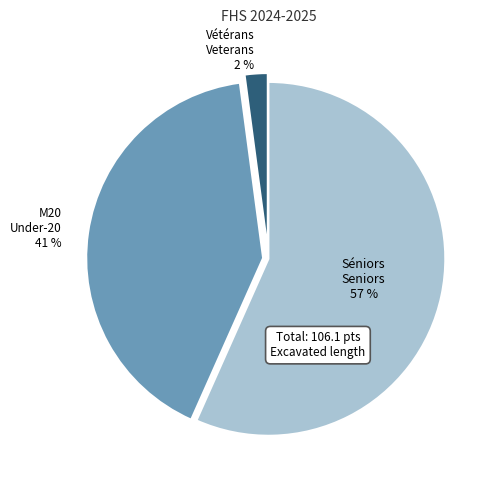

To the nearest percent, what is the difference between the largest and smallest slice percentages?

55%